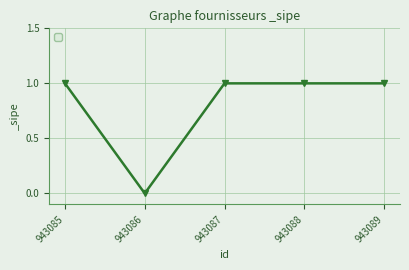

Is it true that the value at 943089 is 0?

False